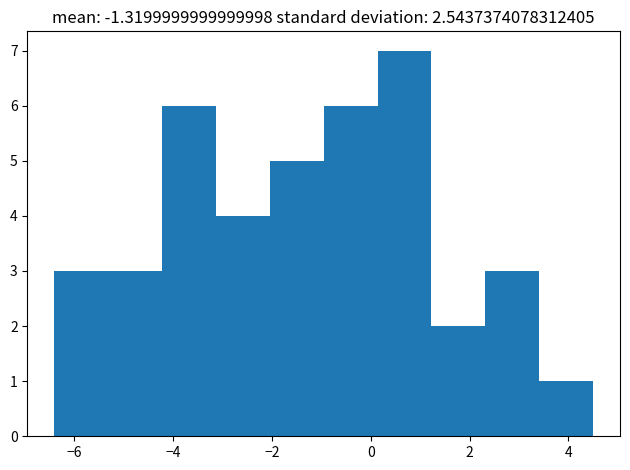

Reading left to right, transcribe this chart: for each bar, give the range it covers on the x-axis and its height. Neither the bar edges nor the heights are printed on the chart, so give them approximately, as read against the axes.

-6.4 to -5.4: 3
-5.4 to -4.2: 3
-4.2 to -3.2: 6
-3.2 to -2.0: 4
-2.0 to -1.0: 5
-1.0 to 0.2: 6
0.2 to 1.2: 7
1.2 to 2.4: 2
2.4 to 3.4: 3
3.4 to 4.6: 1